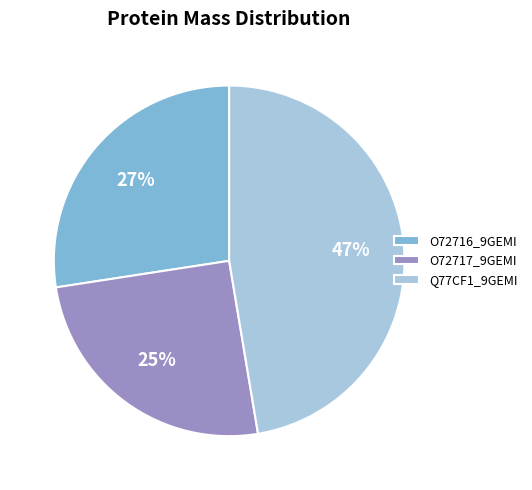

Between O72716_9GEMI and Q77CF1_9GEMI, which is larger?

Q77CF1_9GEMI